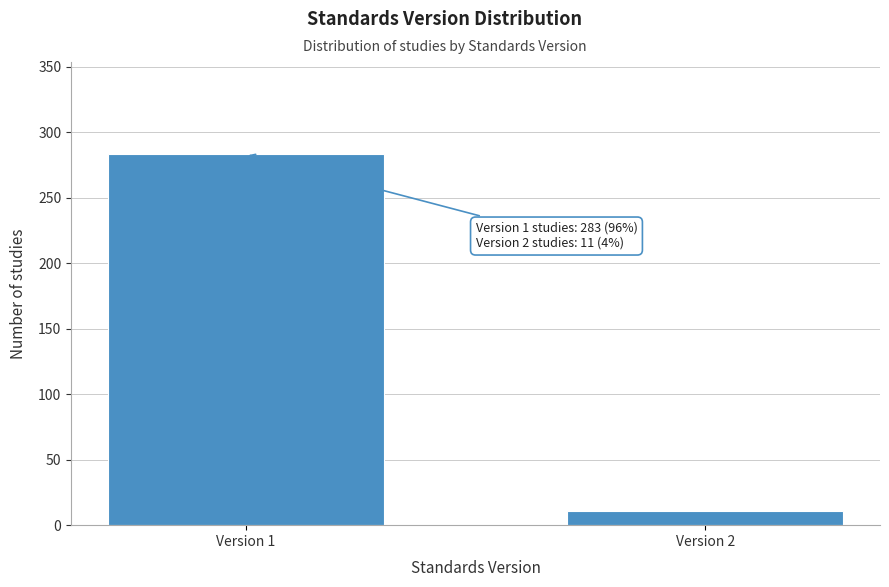

Reading left to right, extract all data points from this chart.

Version 1=283	Version 2=11